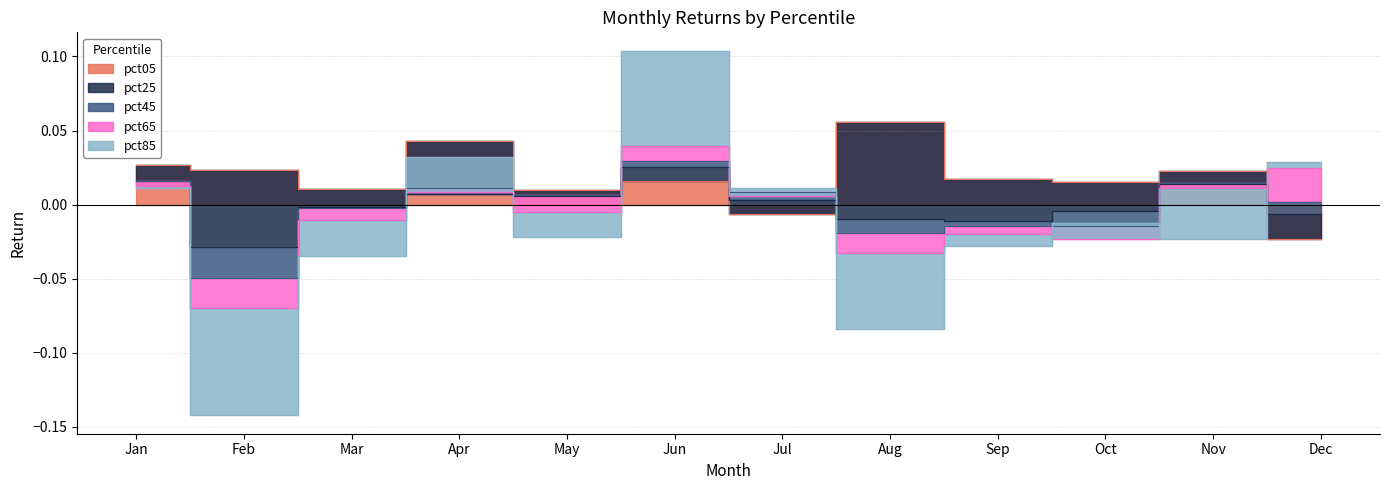

What are all the series names shown in the legend?

pct05, pct25, pct45, pct65, pct85